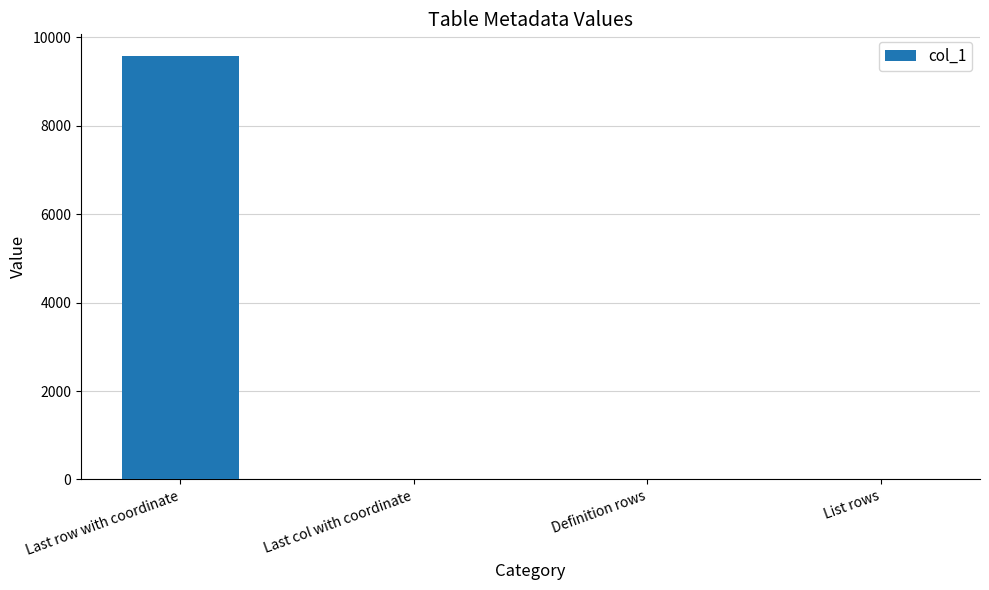

Which category has the highest value across all series?

Last row with coordinate